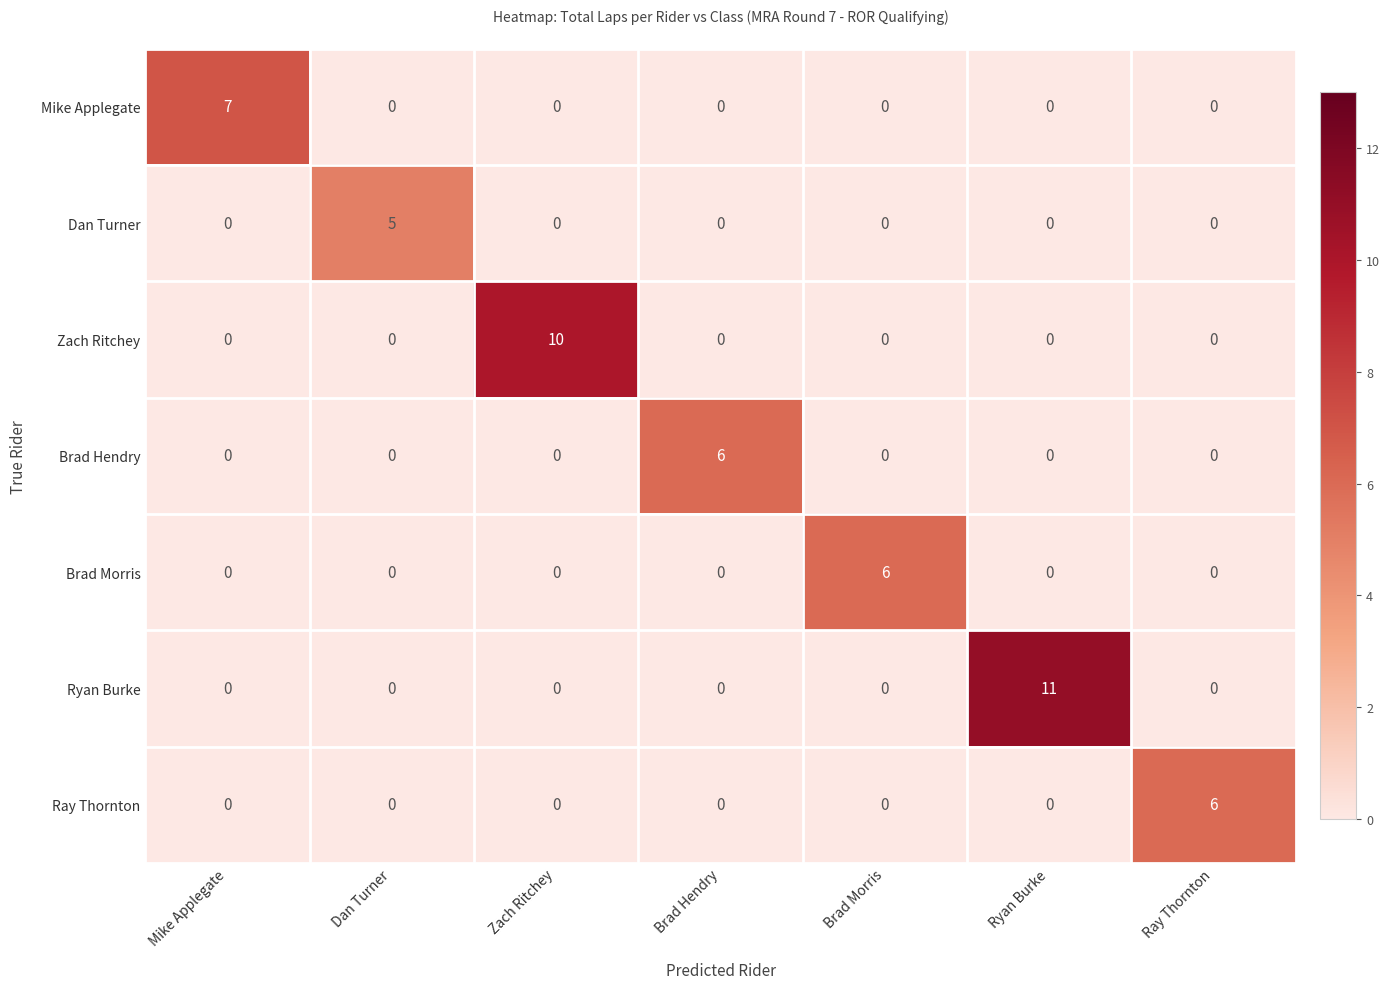

Which series has the largest total across all categories?

Ryan Burke